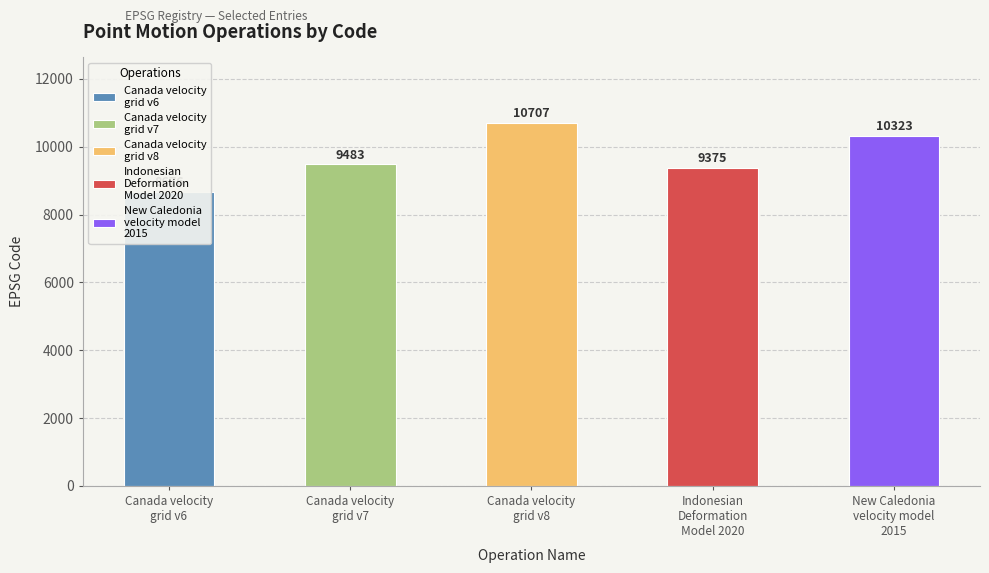

Where does the data first go above 9483?

Canada velocity
grid v8